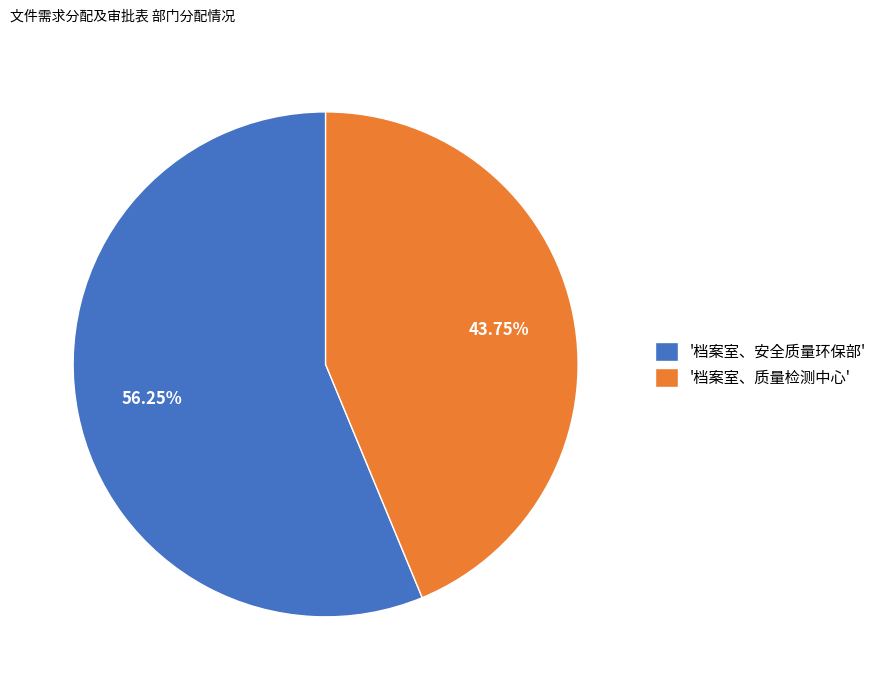

Combined, do '档案室、质量检测中心' and '档案室、安全质量环保部' account for over 50%?

Yes